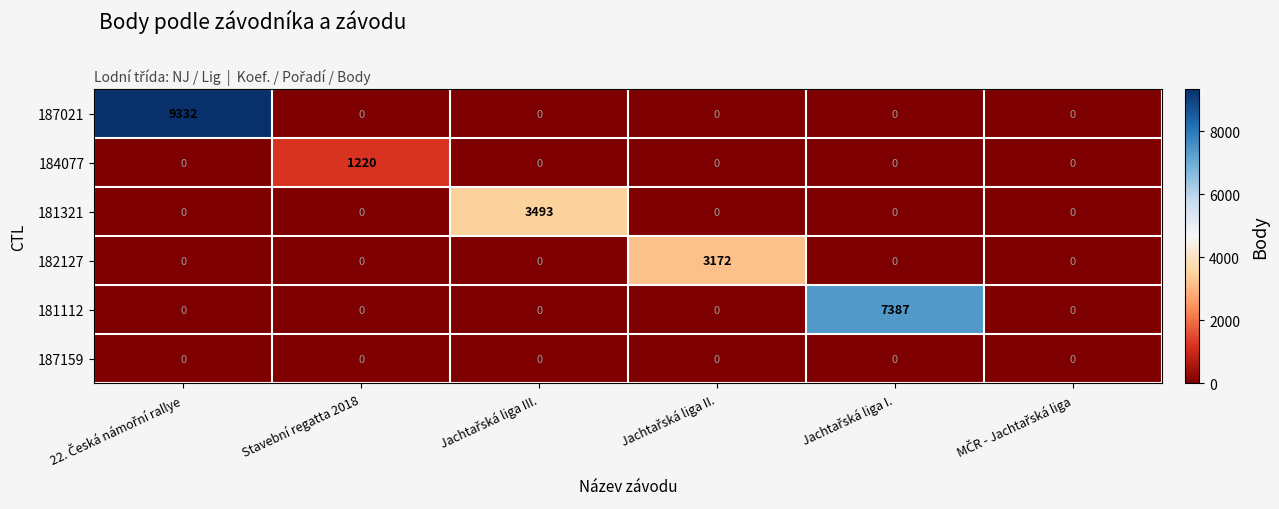

Which series has the largest range (max minus min)?

187021